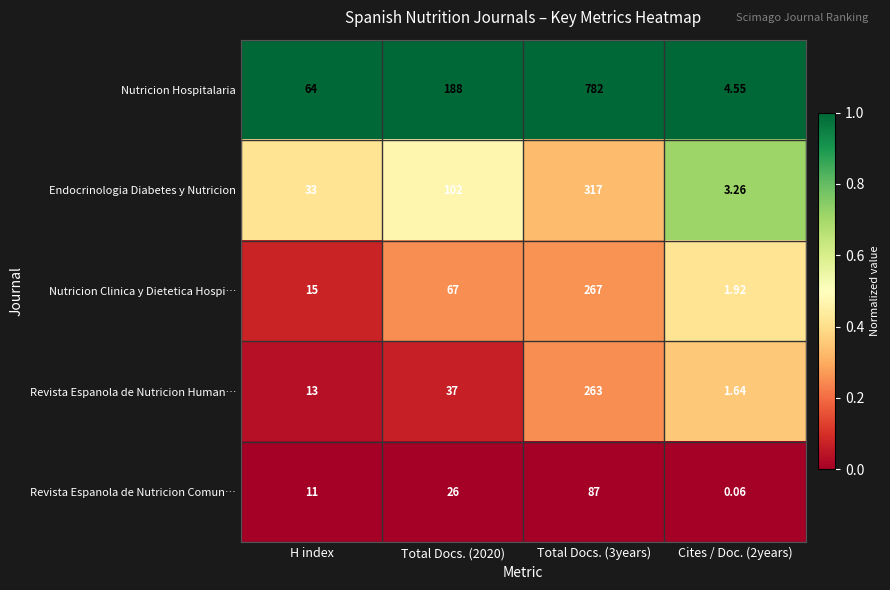

Which series changed the most between Total Docs. (2020) and Cites / Doc. (2years)?

Nutricion Hospitalaria